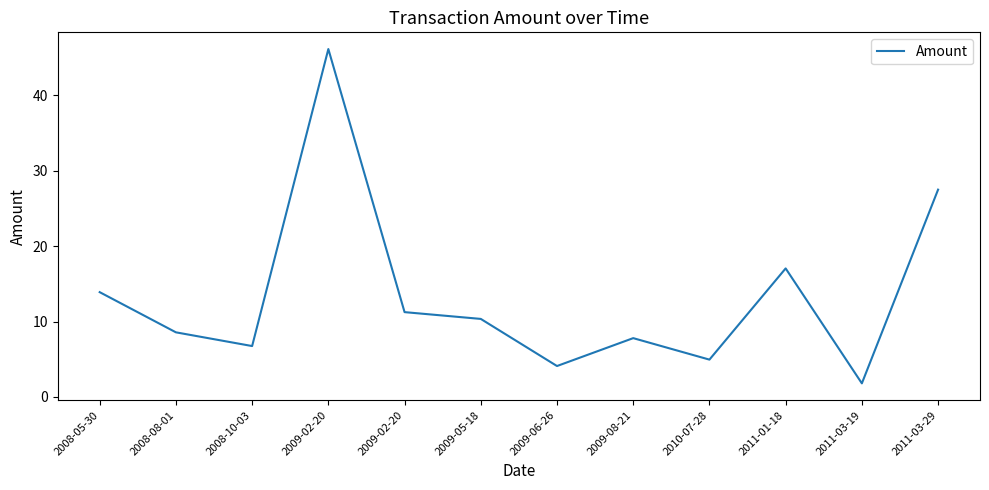

Is this an area chart (filled region under the line)?

No